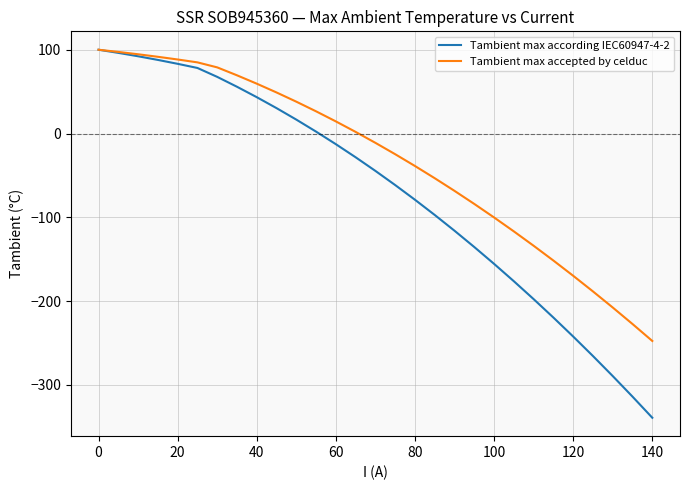

Does the chart have visible grid lines?

Yes